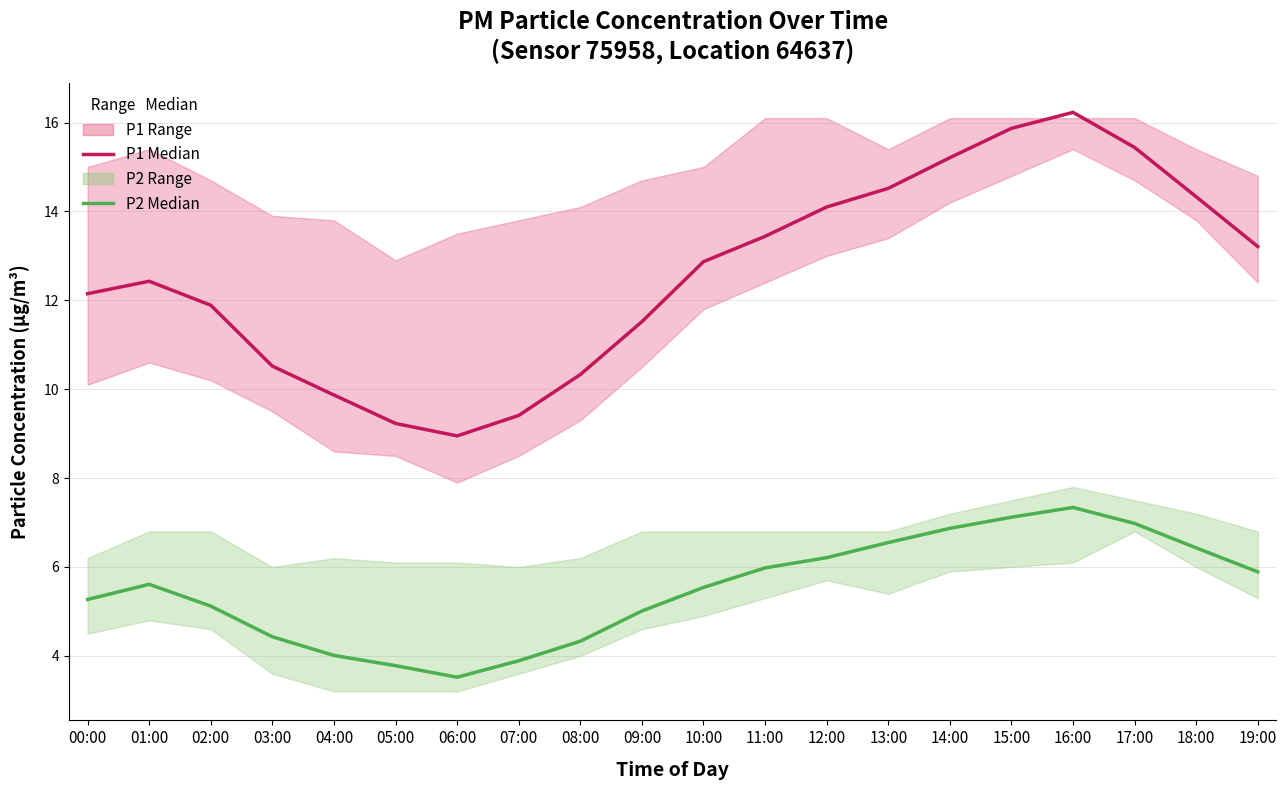

At which category does P1 (PM10) reach its first local peak?

01:00